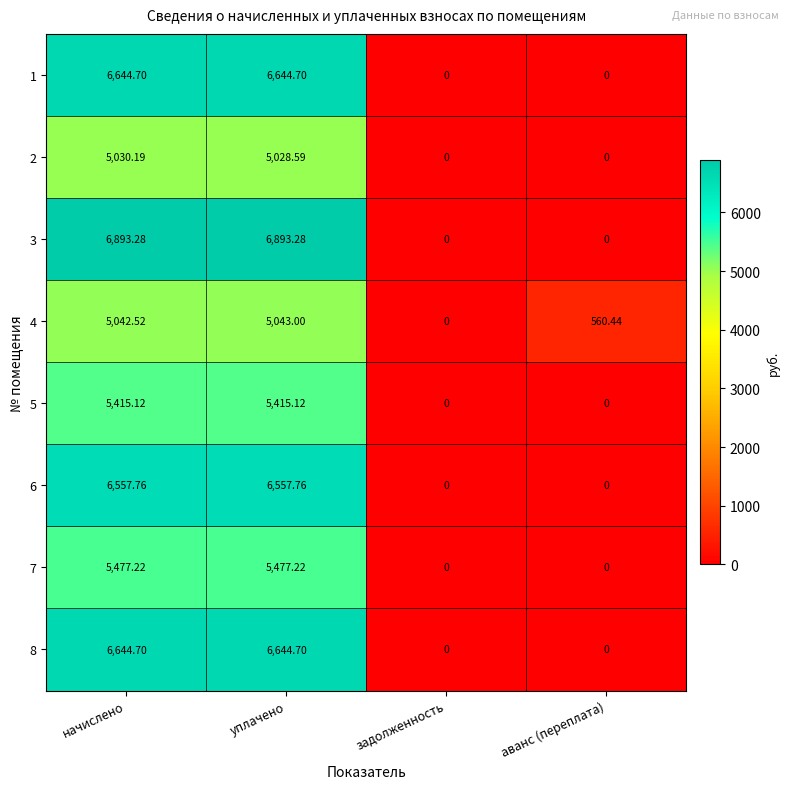

Is the value of 1 at аванс (переплата) greater than the value of 6 at начислено?

No